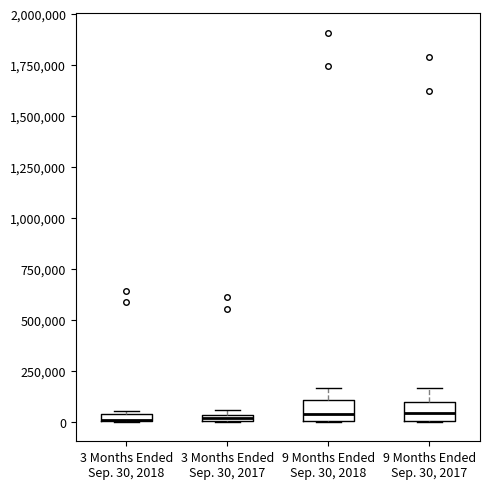

Where does the upper whisker of the box for 9 Months Ended Sep. 30, 2018 end on the y-axis? The values are not printed on the chart, so give them approximately, as read against the axis.

150000